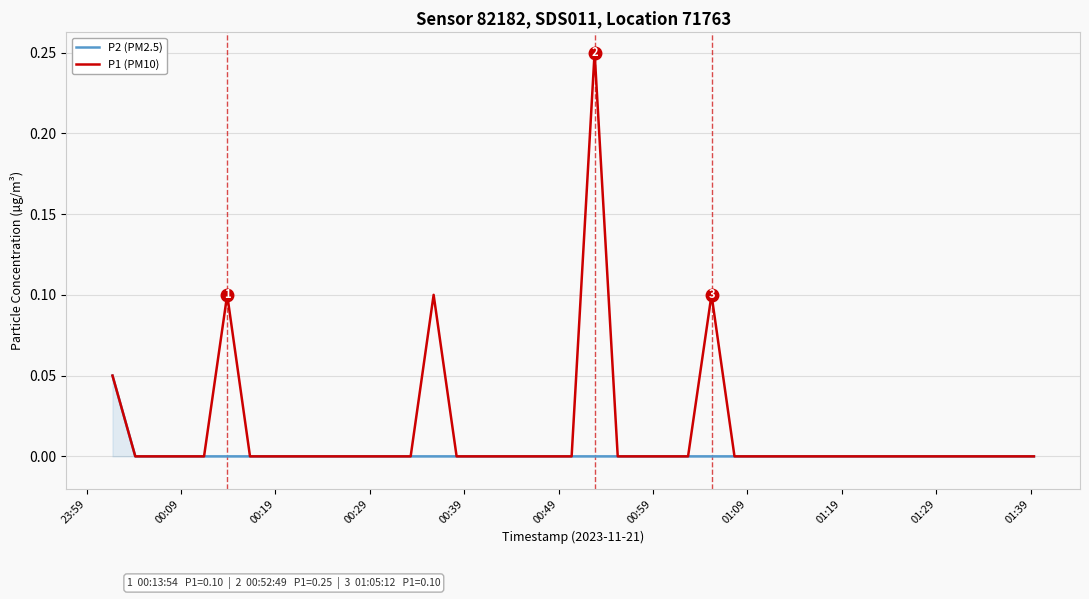

Rank the series by their maximum value, from highest to lowest.

P1 (PM10), P2 (PM2.5)